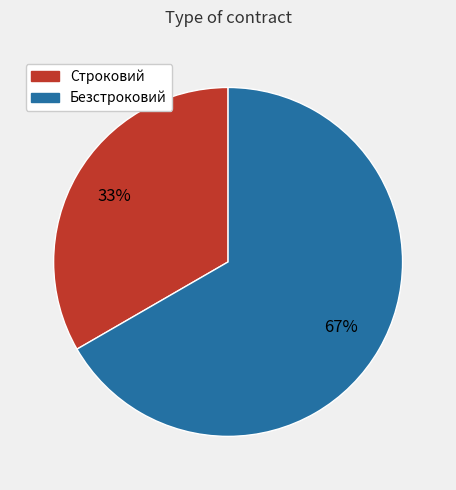

To the nearest percent, what percentage of the pie is Безстроковий?

67%